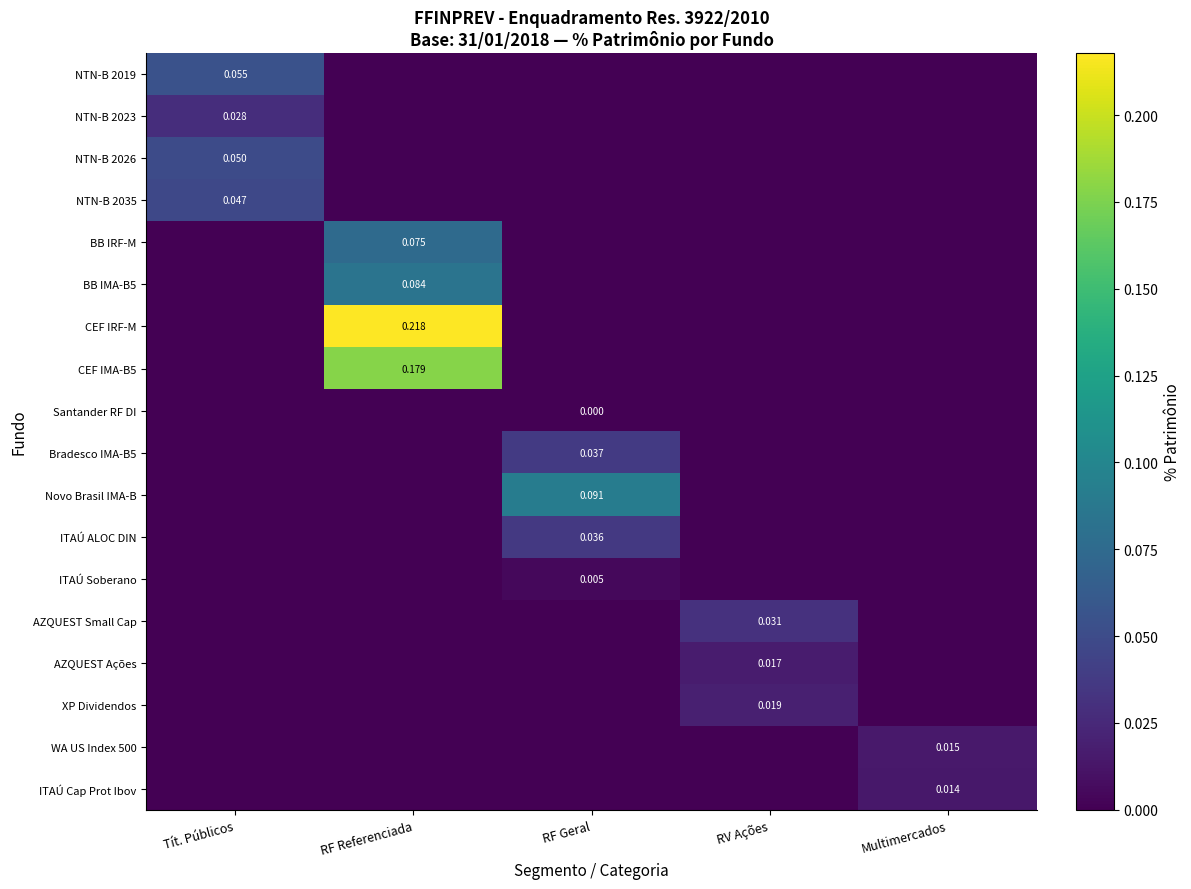

Which series has the largest total across all categories?

CEF IRF-M